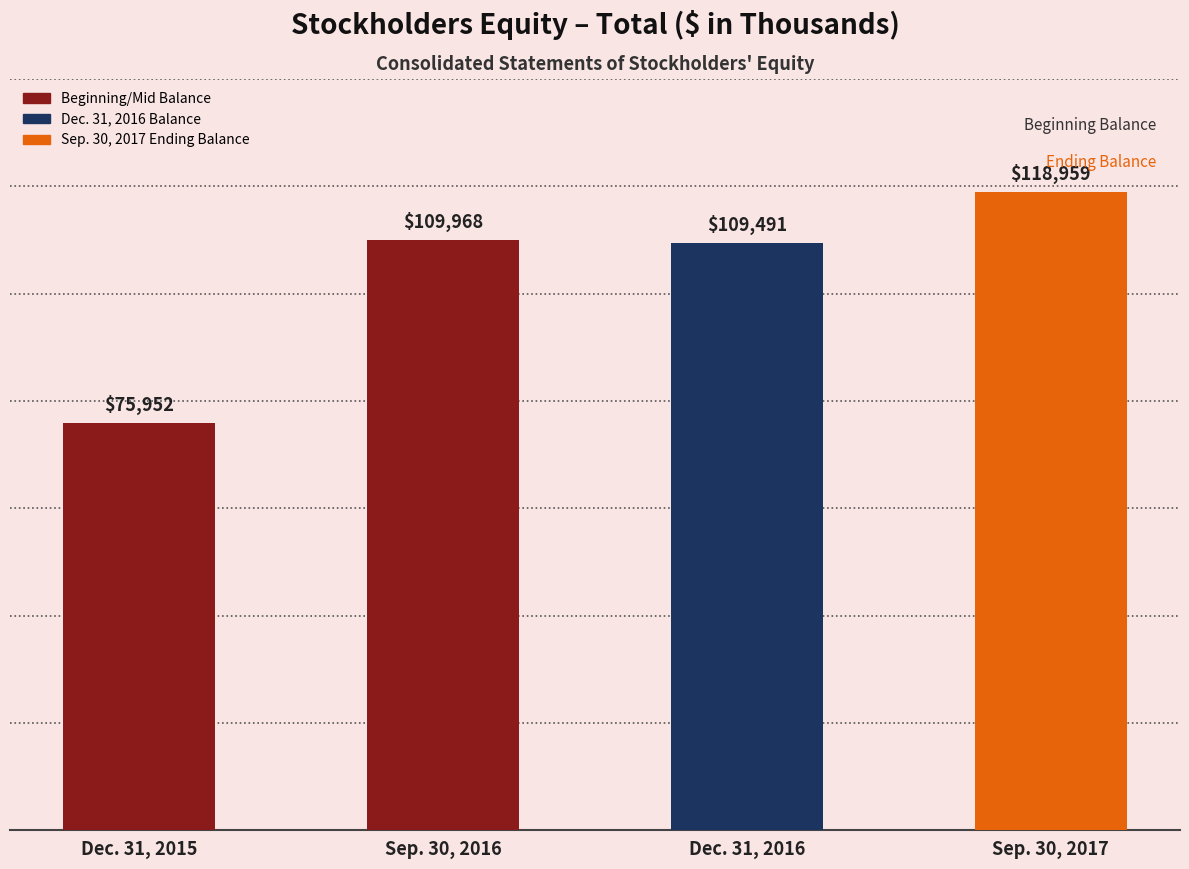

What is the value of the 3rd bar from the left?

109491